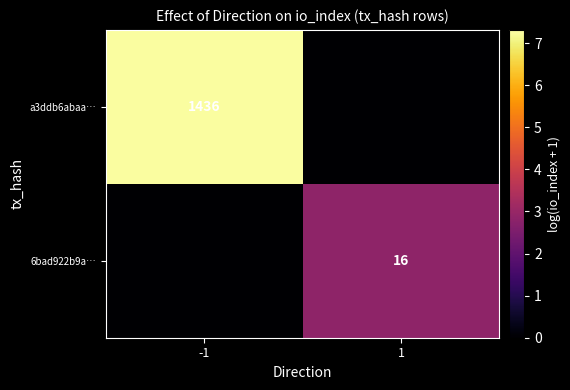

At which category does the chart reach its minimum across all series?

1